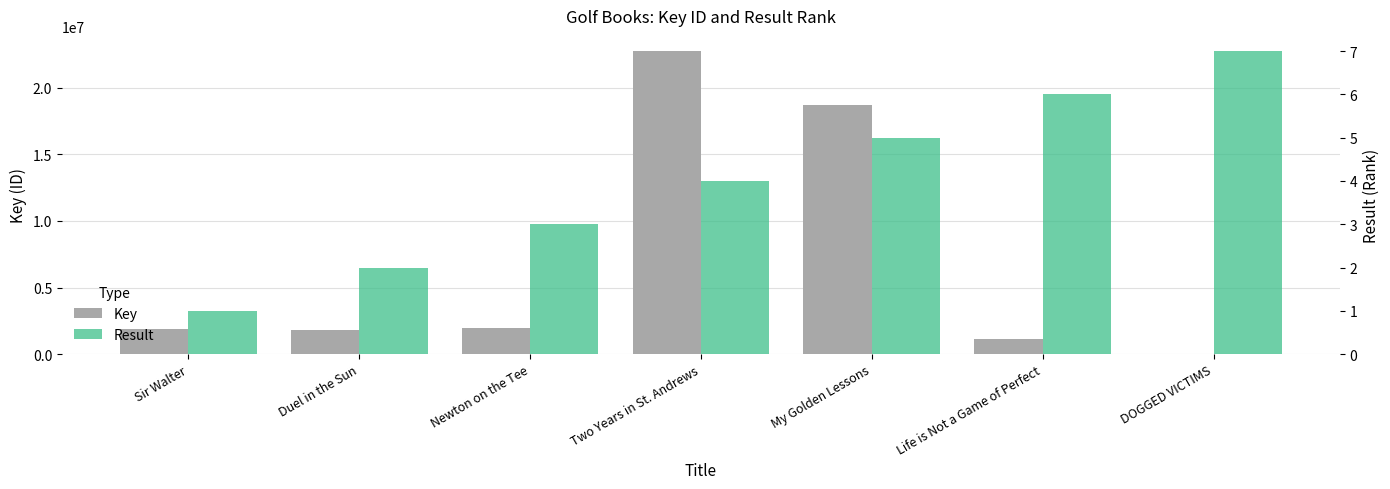

How many groups of bars are there?

7